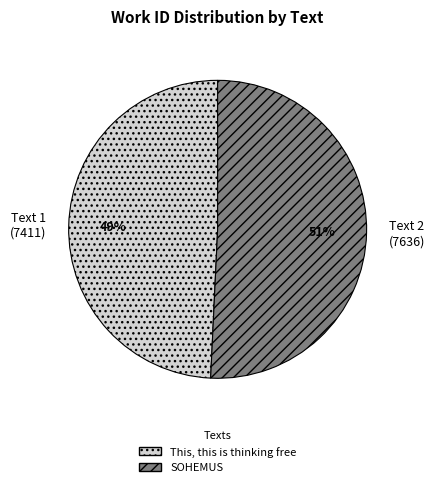

What is the ratio of the value at Text 2 (7636) to the value at Text 1 (7411)?

1.0